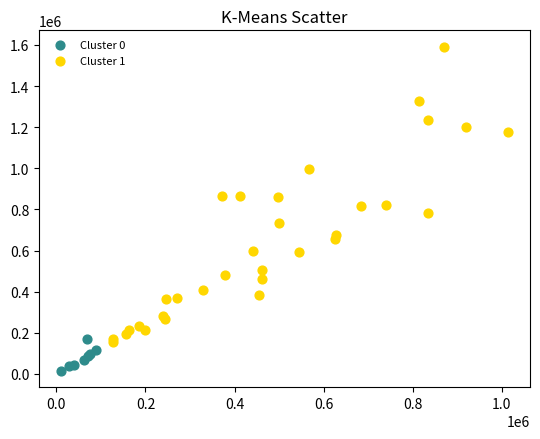

Which series contains the highest Y value?

Cluster 1